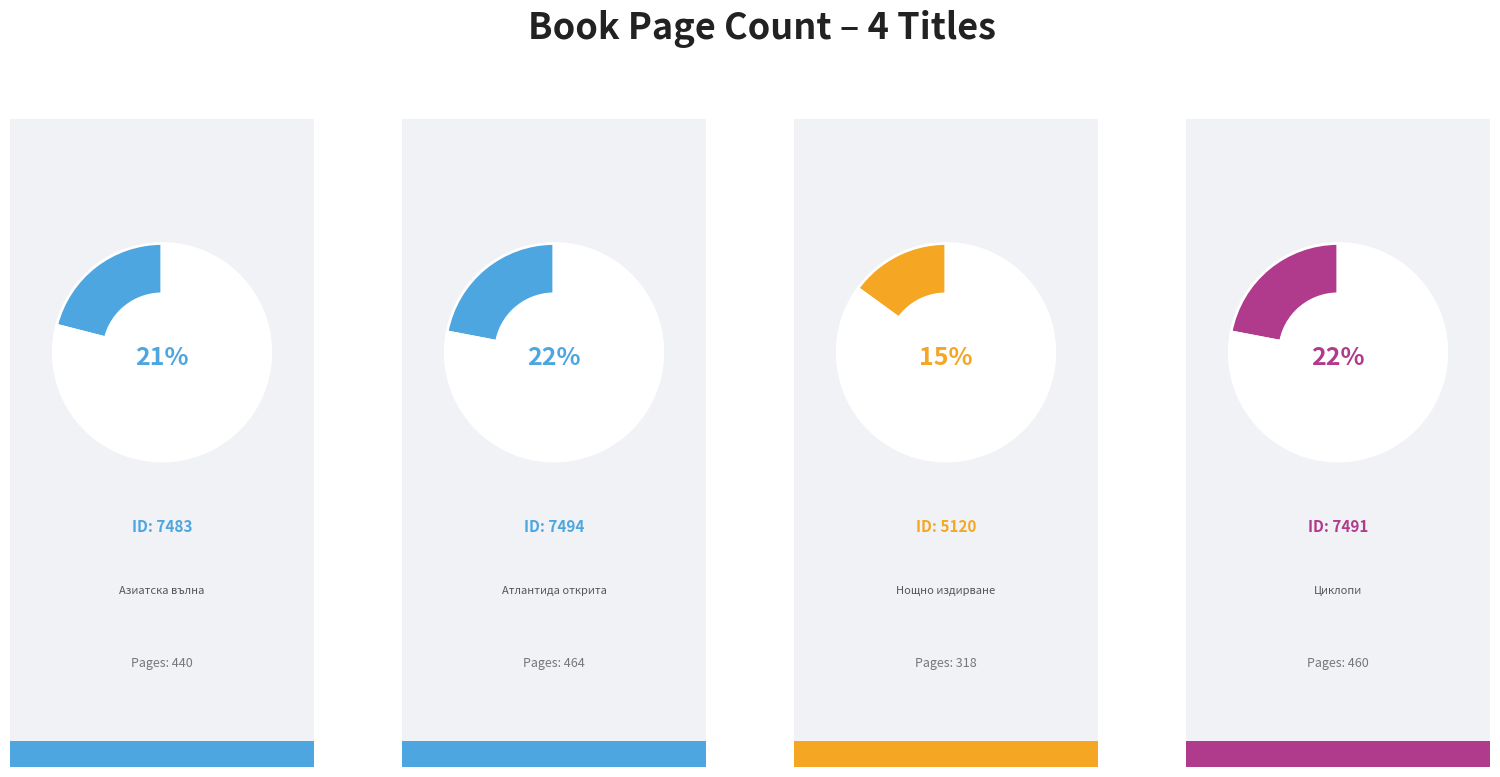

Is it true that 7491 is 11% of the pie?

False